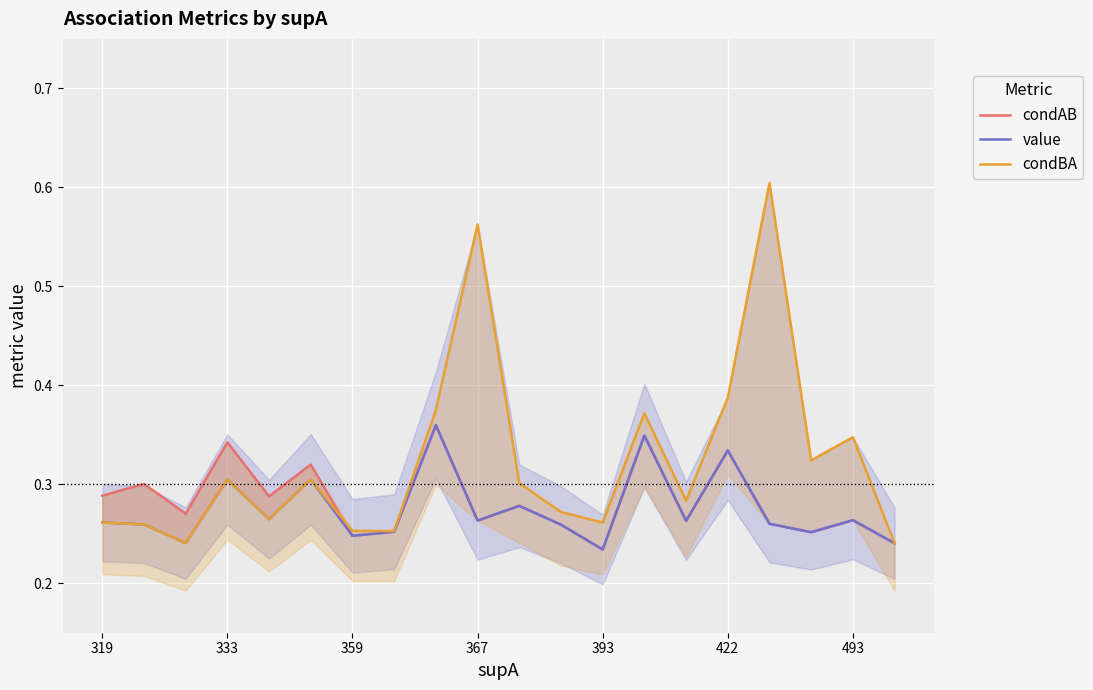

How many lines are shown in the chart?

3